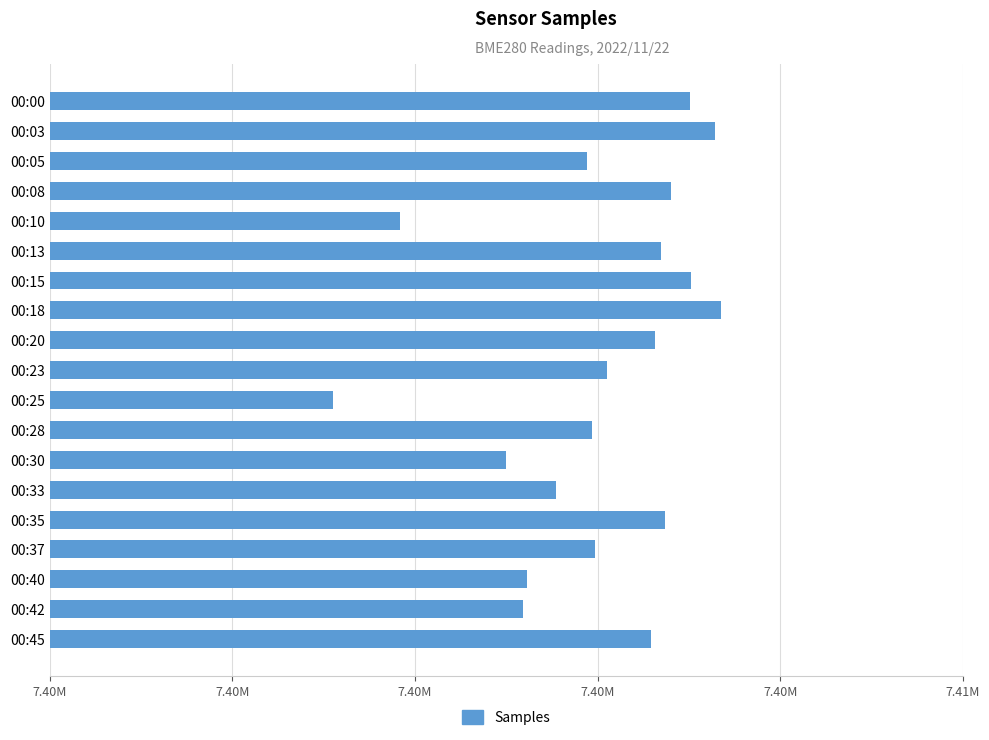

Does the chart contain any negative values?

No